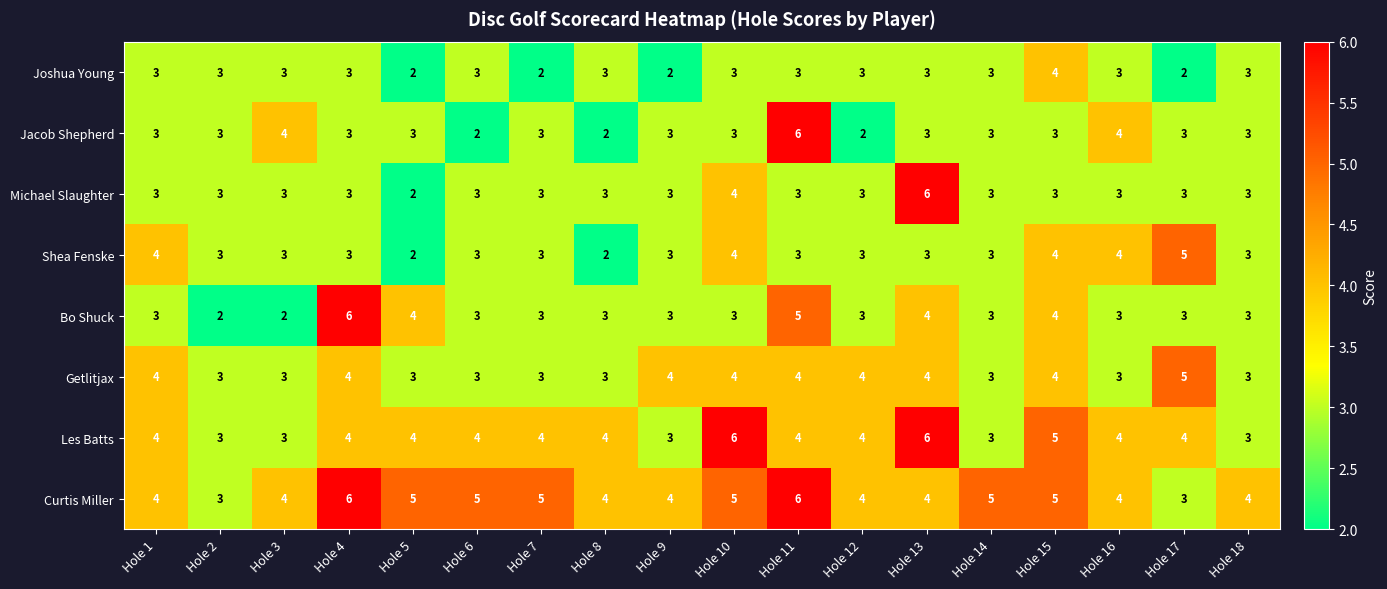

What is the sum of all Shea Fenske values?

58